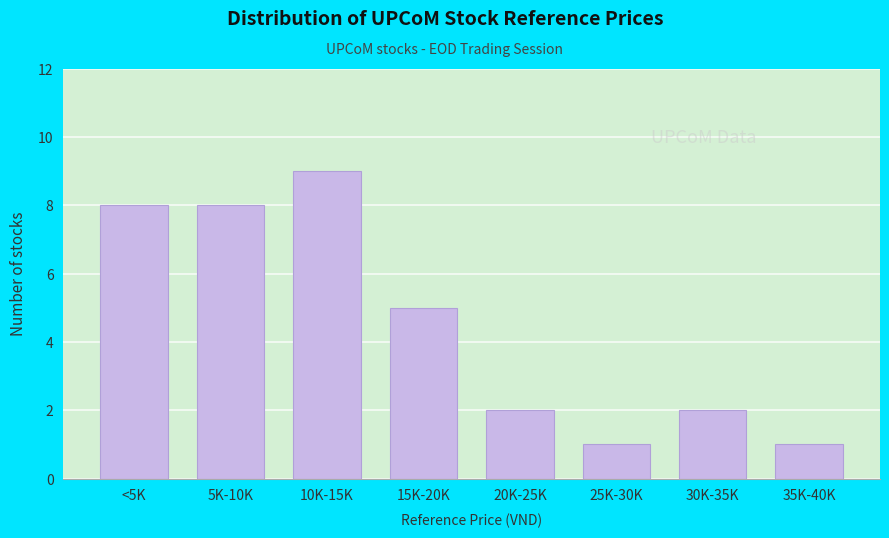

Reading right to left, transcribe all the data shown in this chart.

1	2	1	2	5	9	8	8